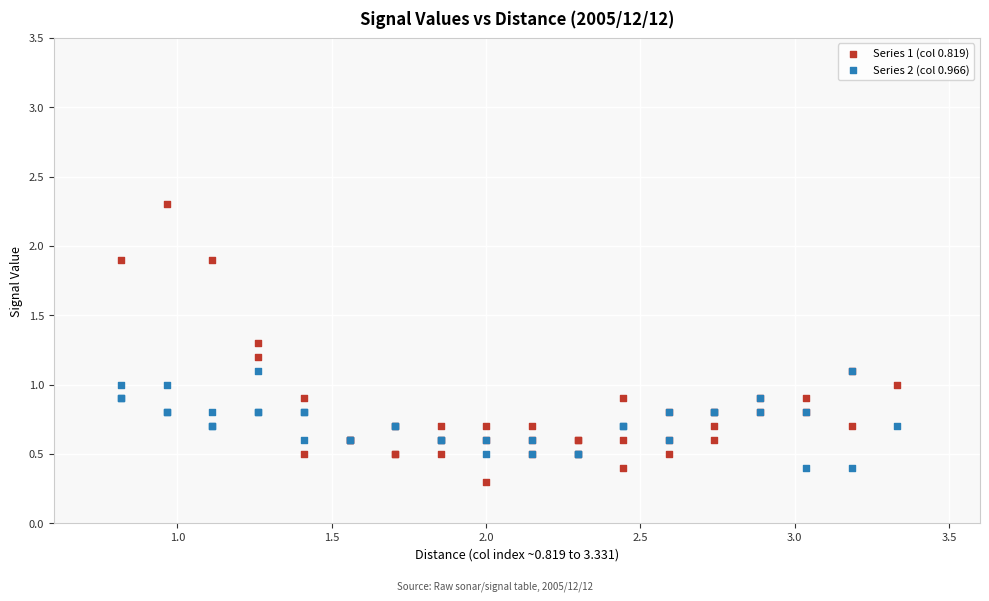

Which series has the largest Y range (max minus min)?

Series 1 (col 0.819)